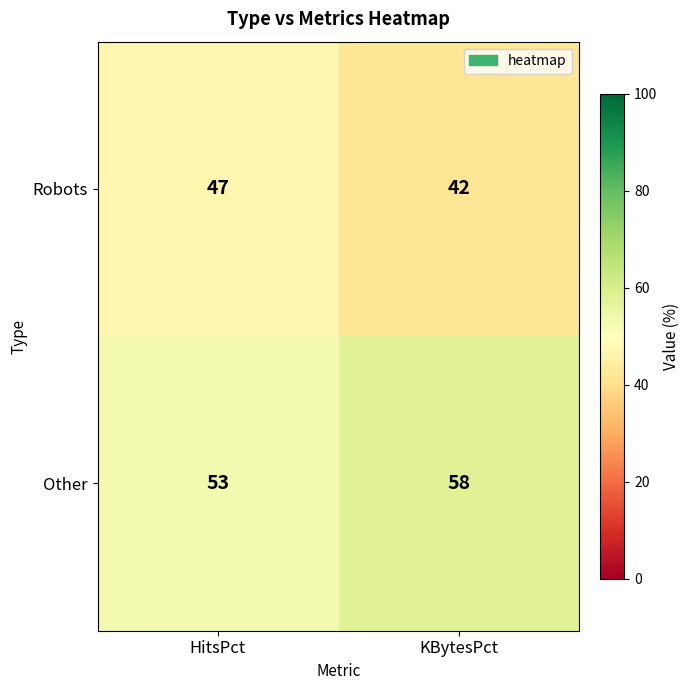

What is the total value across all series at HitsPct?

100